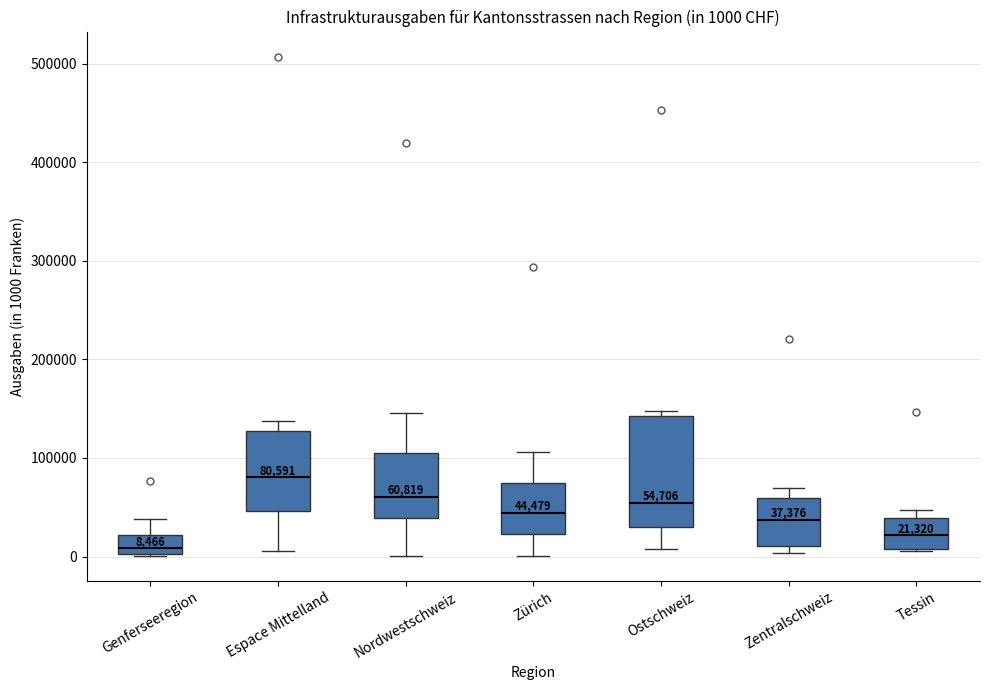

Which box's median line is the highest?

Espace Mittelland